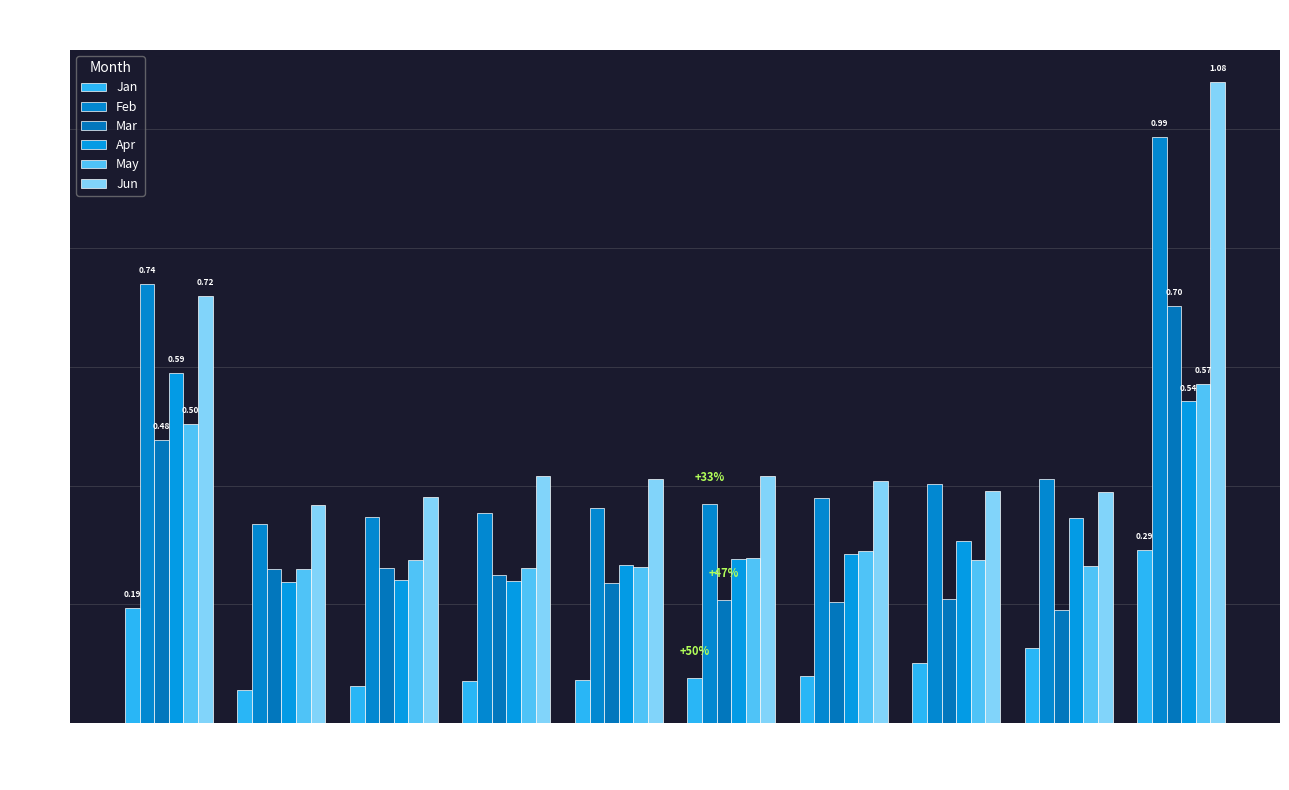

What is the total value across all series at pct85?

1.7